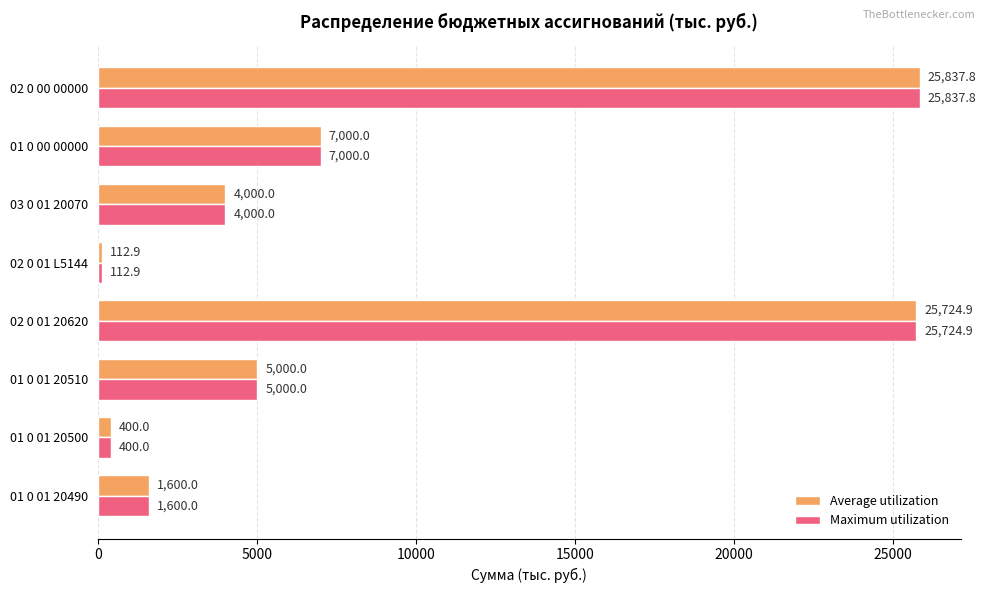

What is the sum of all Maximum utilization values?

69675.6